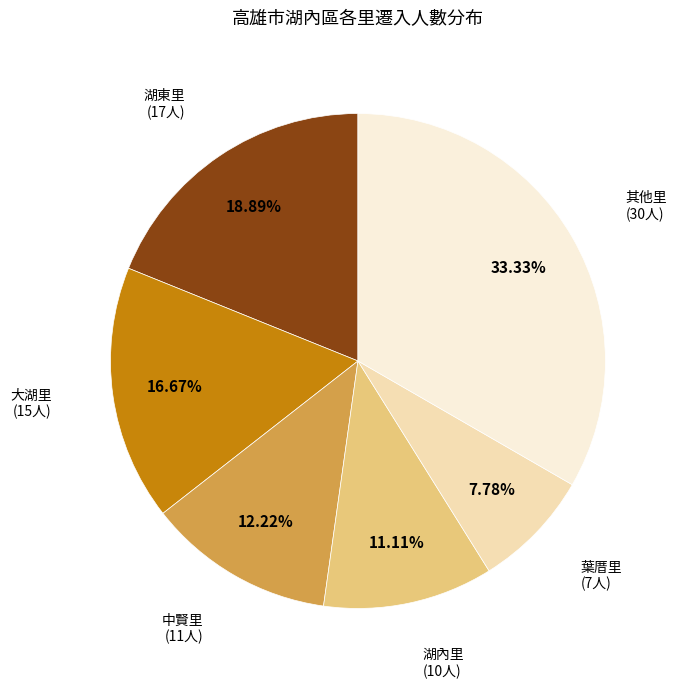

Does any single category account for the majority?

No